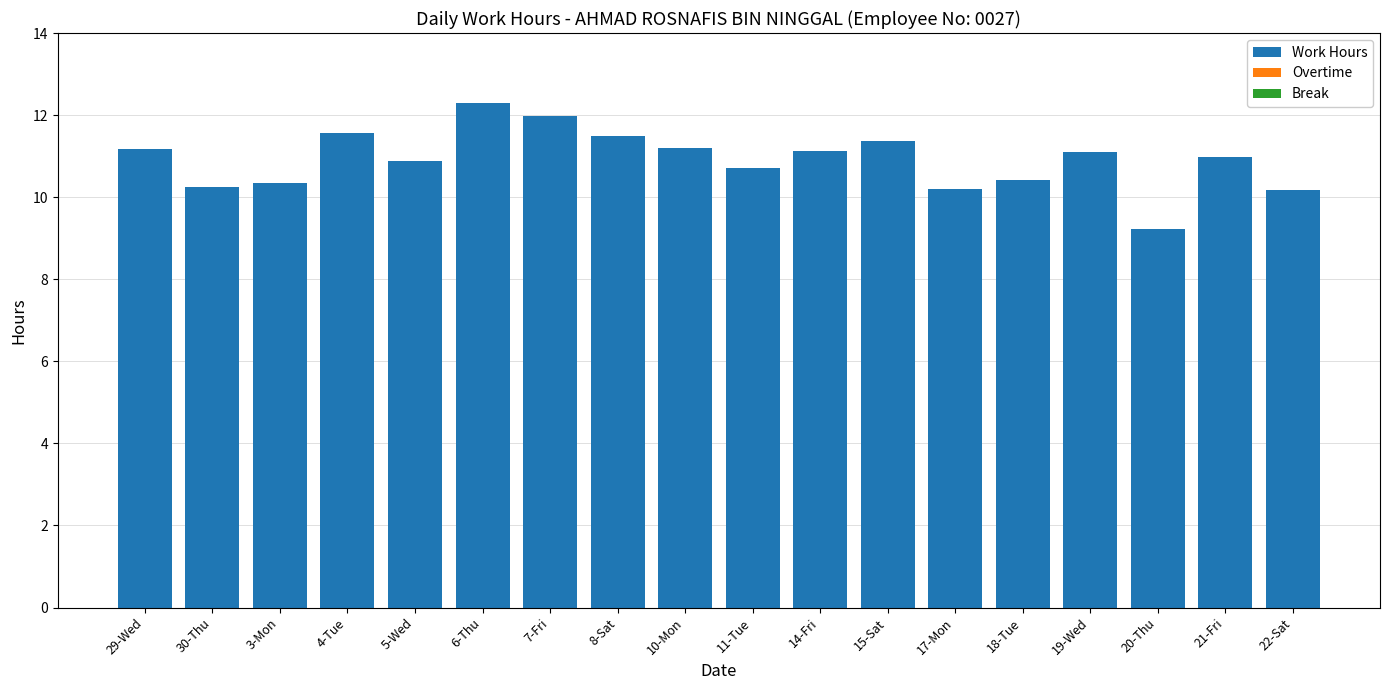

What is the sum of the values at 18-Tue and 7-Fri?

22.4